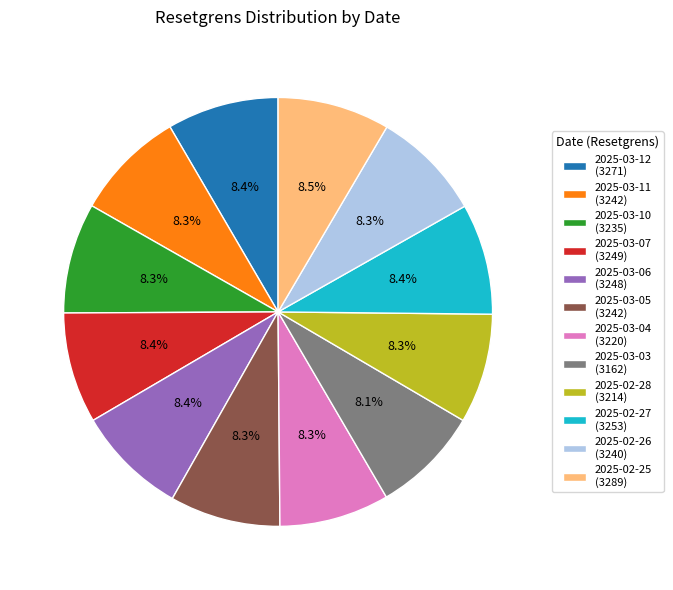

Count the number of slices in the pie.

12